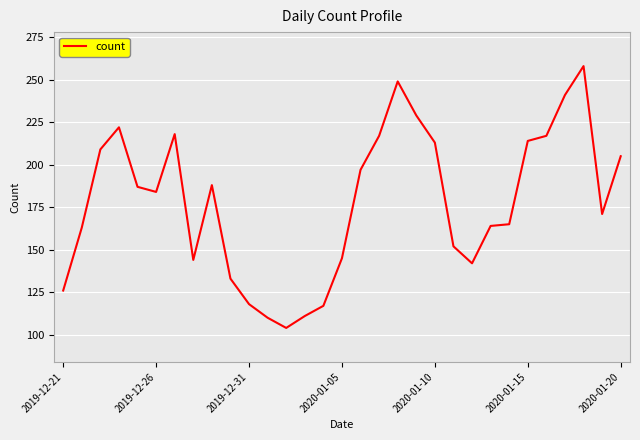

What is the minimum value shown in the chart?

104